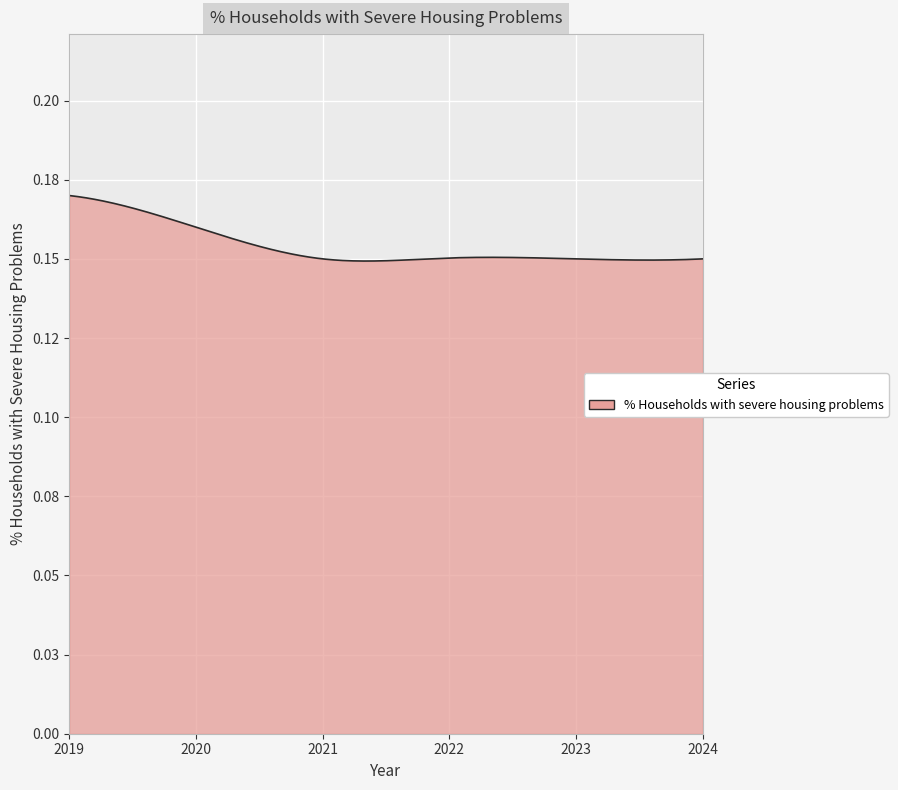

Is this an area chart (filled region under the line)?

Yes